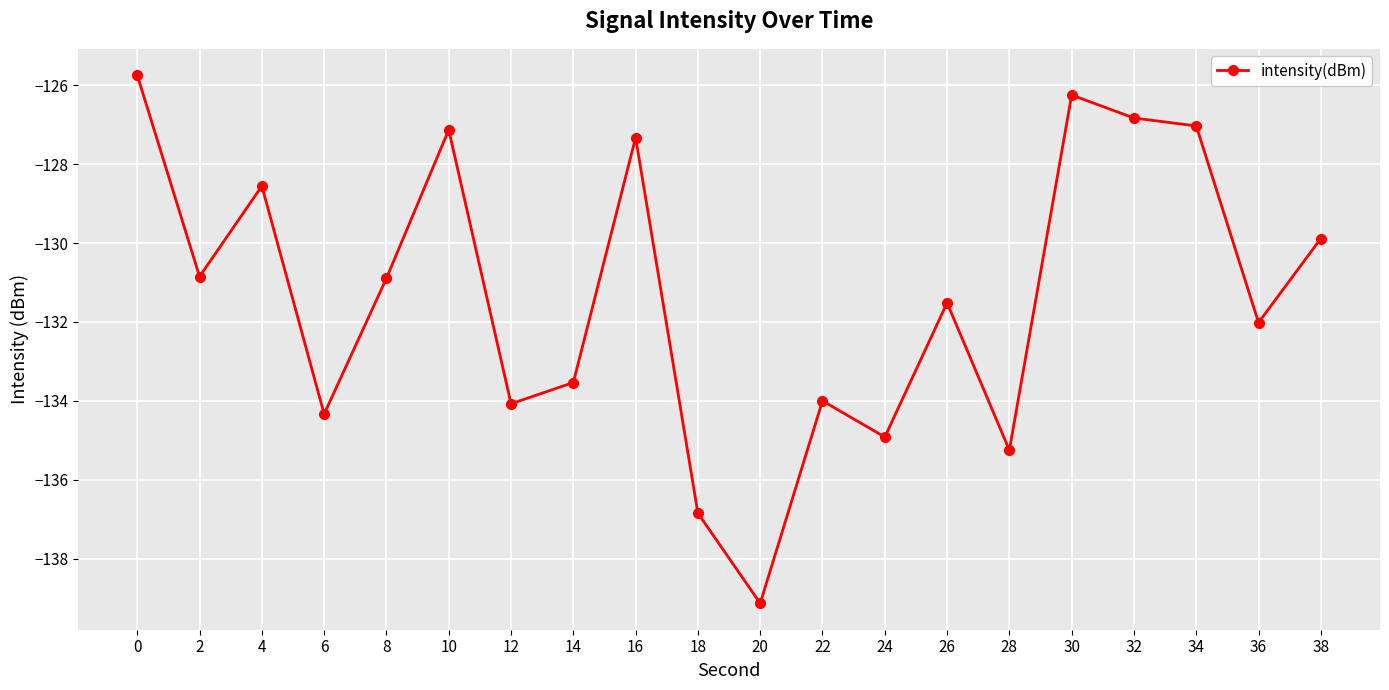

True or false: there are more than 0 points higher than both neighbors.

True